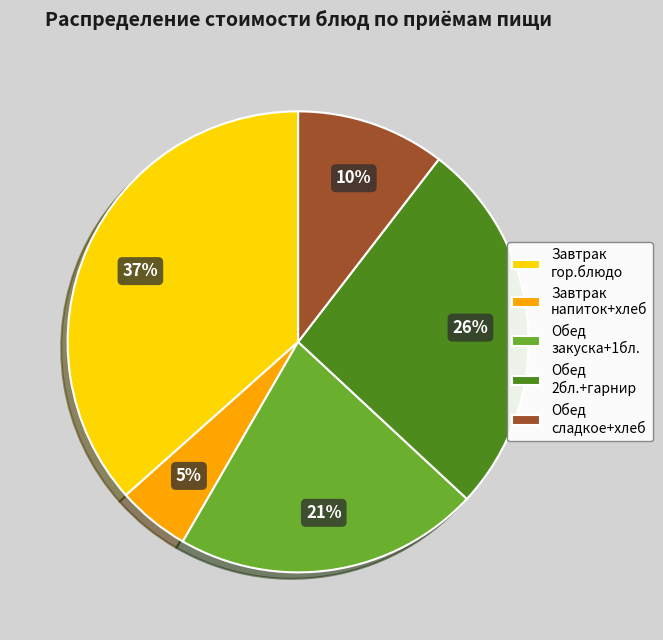

Which has a higher value, Завтрак гор.блюдо or Обед сладкое+хлеб?

Завтрак гор.блюдо